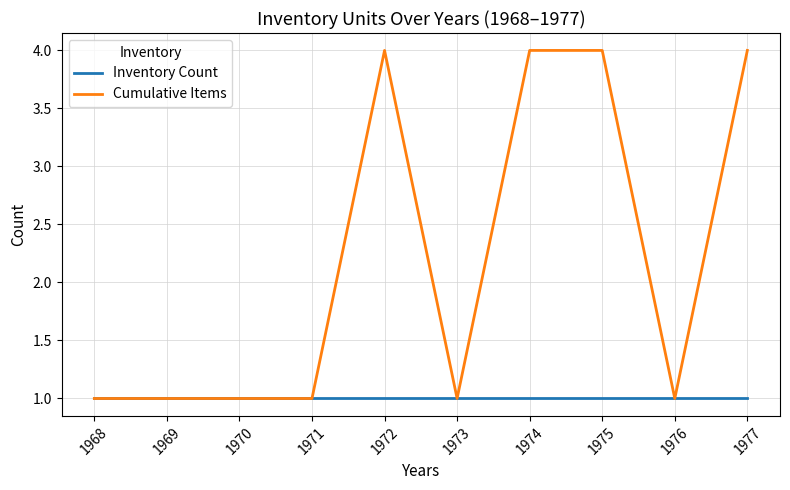

Count the number of data series in this chart.

2